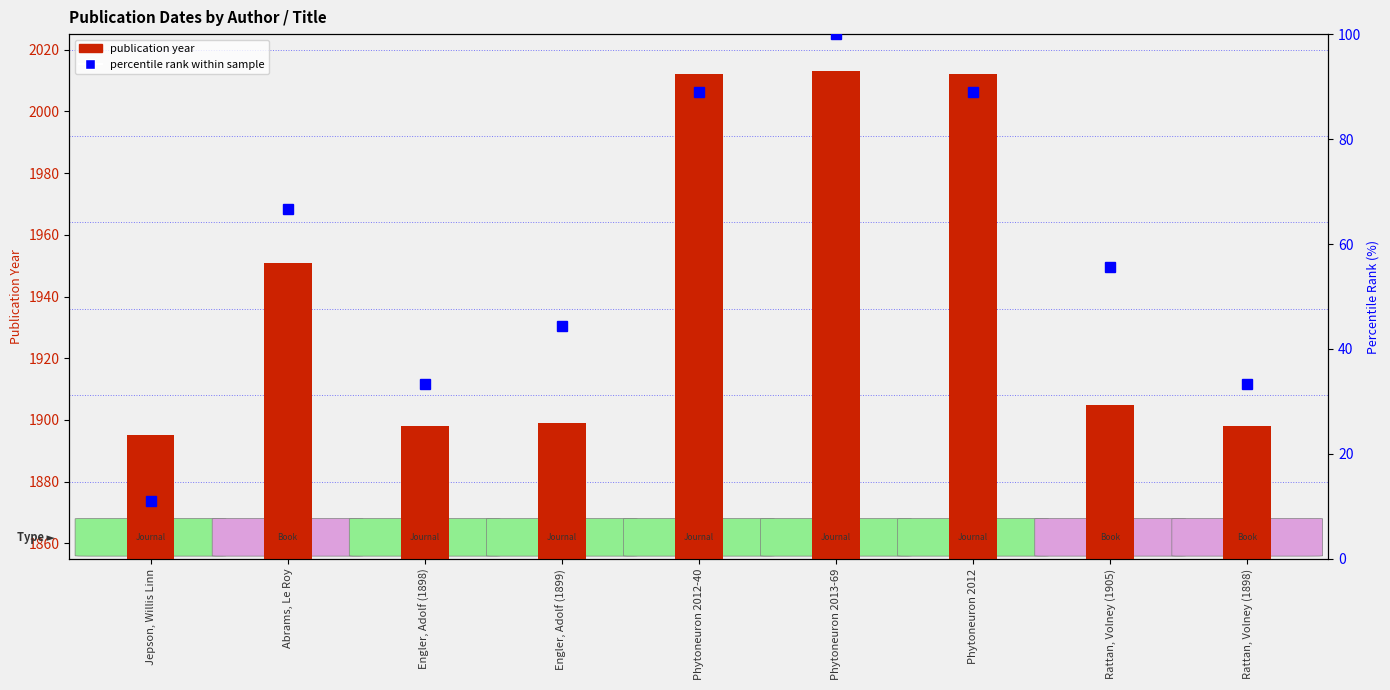

How many groups of bars are there?

9